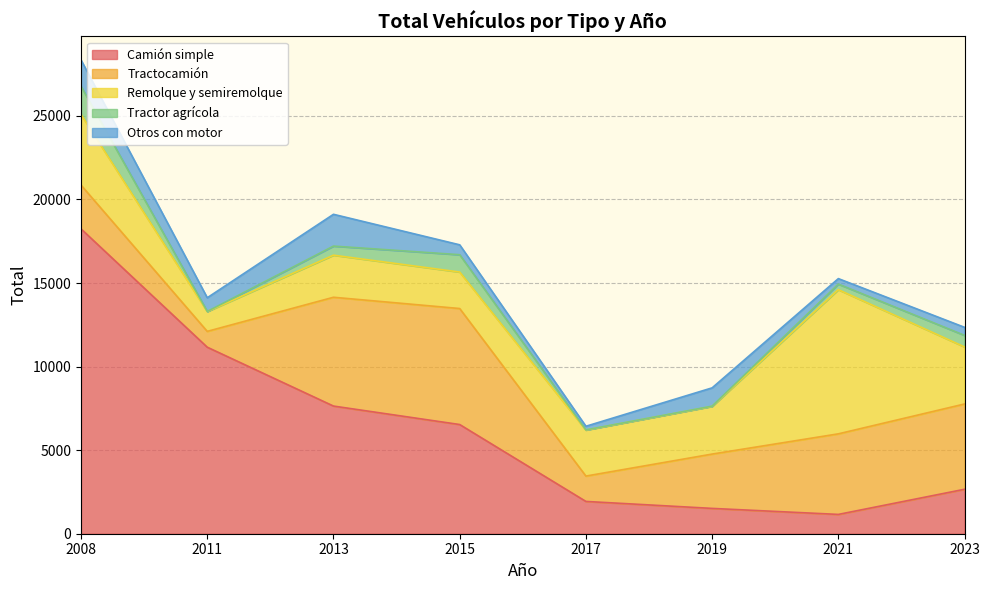

At which label does Camión simple reach its minimum?

2021